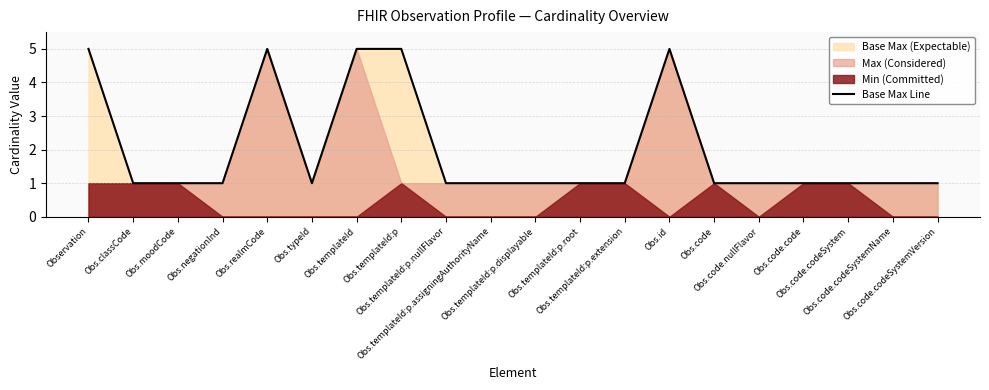

What is the value of the 15th point from the left?

1